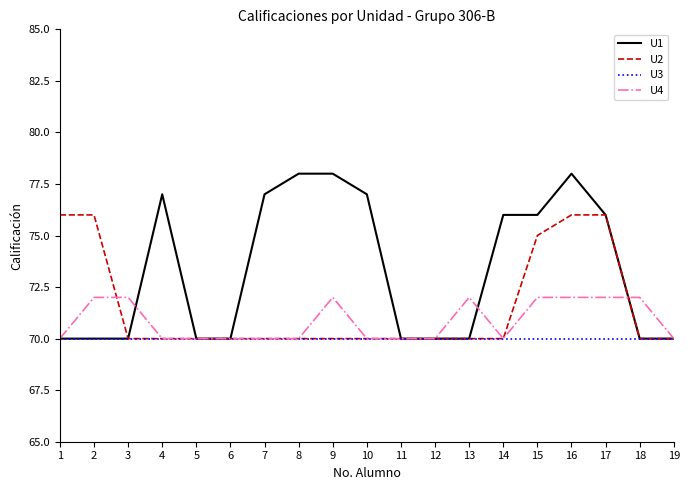

Which series has the largest total across all categories?

U1